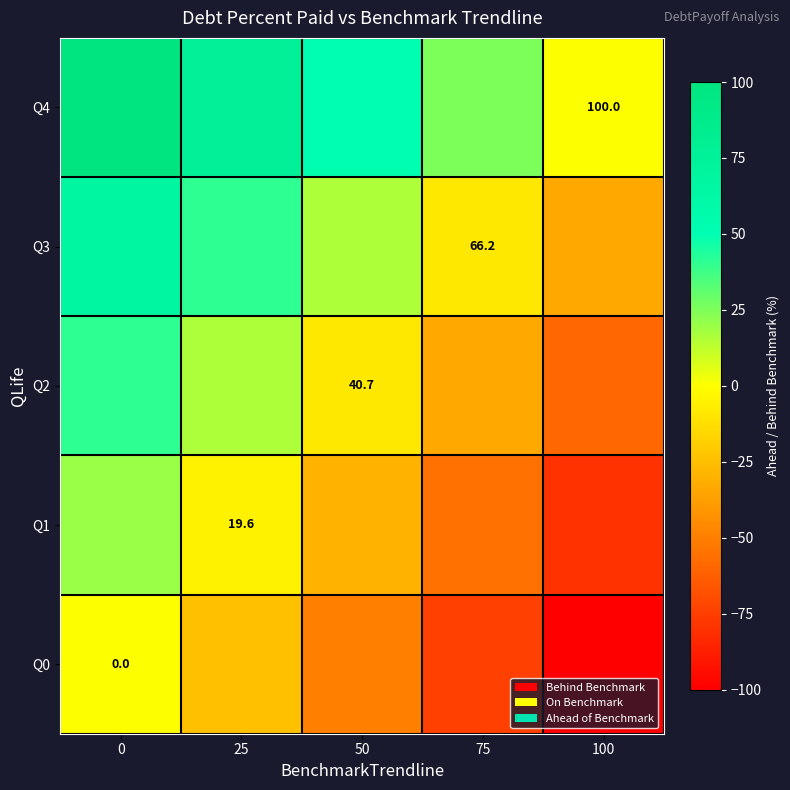

Which has a higher value, 50 or 25?

25